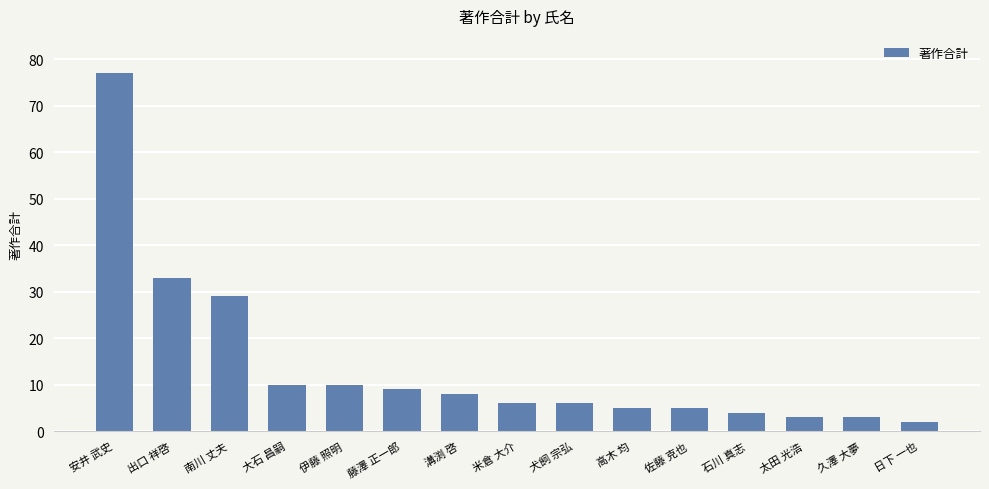

What is the ratio of the value at 佐藤 克也 to the value at 米倉 大介?

0.8